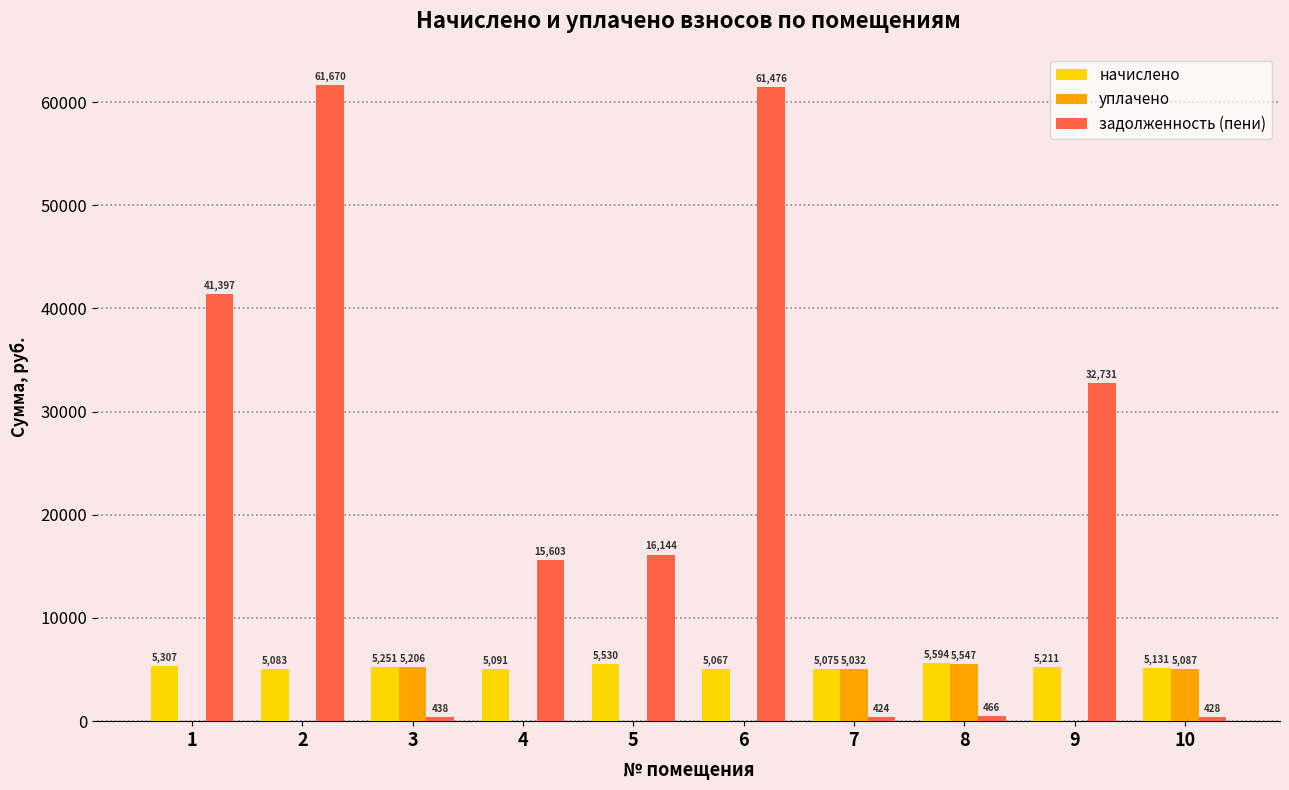

What is the greatest value displayed?

61669.8